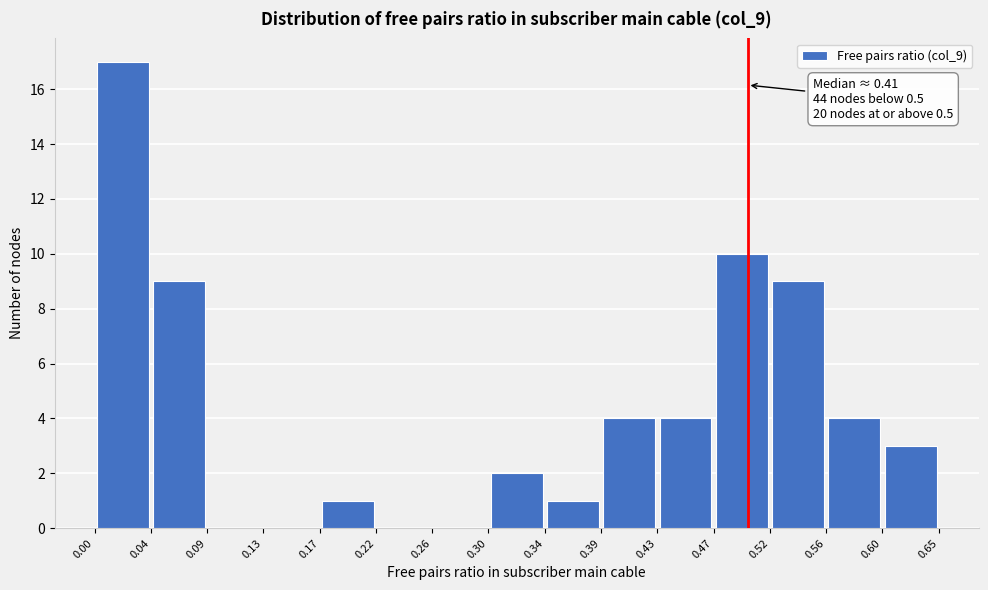

Which range on the x-axis has the tallest bar?

0.00 to 0.04